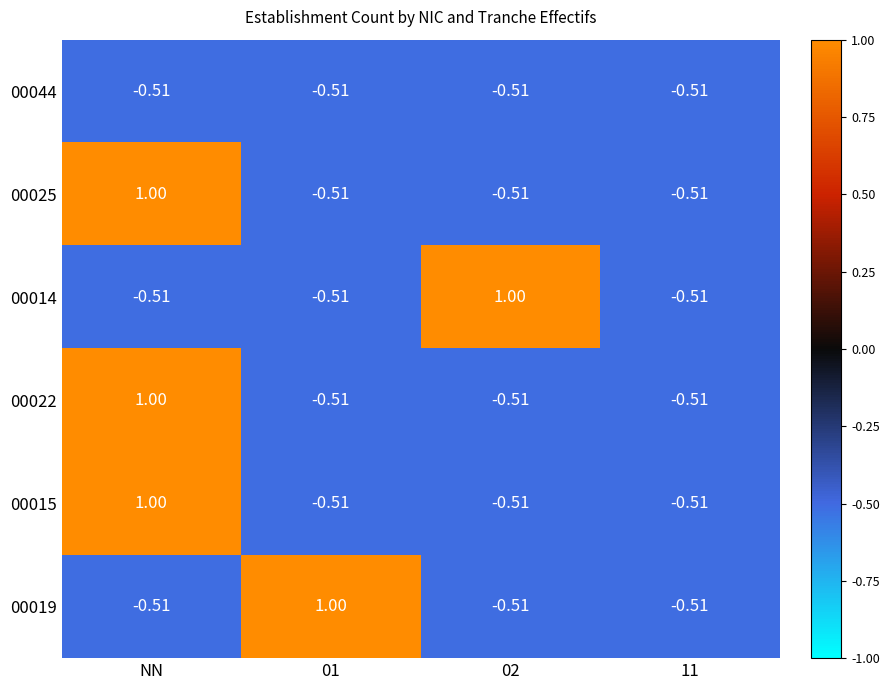

How many data points does each series have?

4